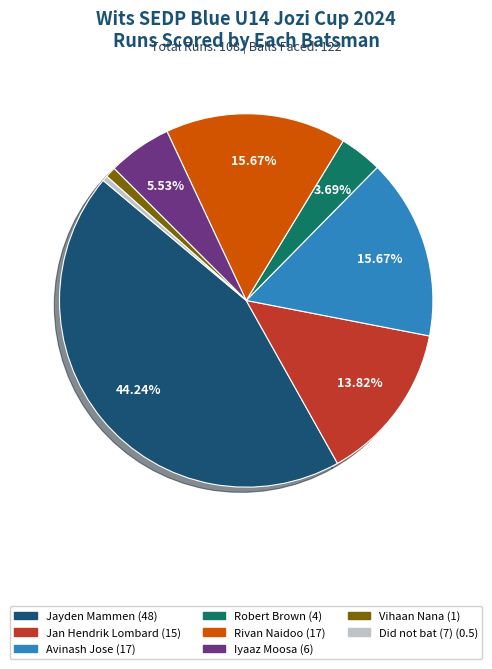

Does any single category account for the majority?

No